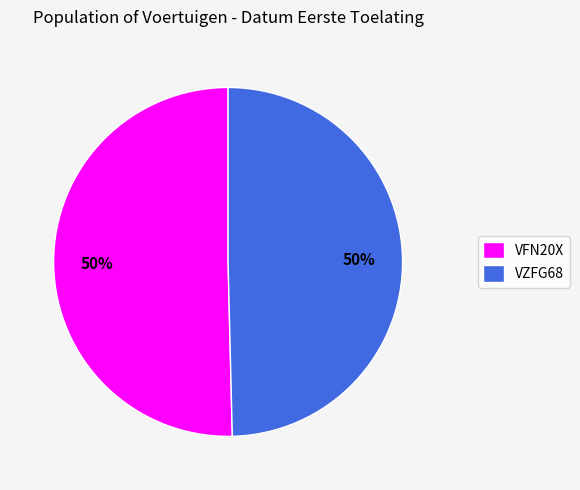

The VFN20X slice represents 41% of the pie. True or false?

False